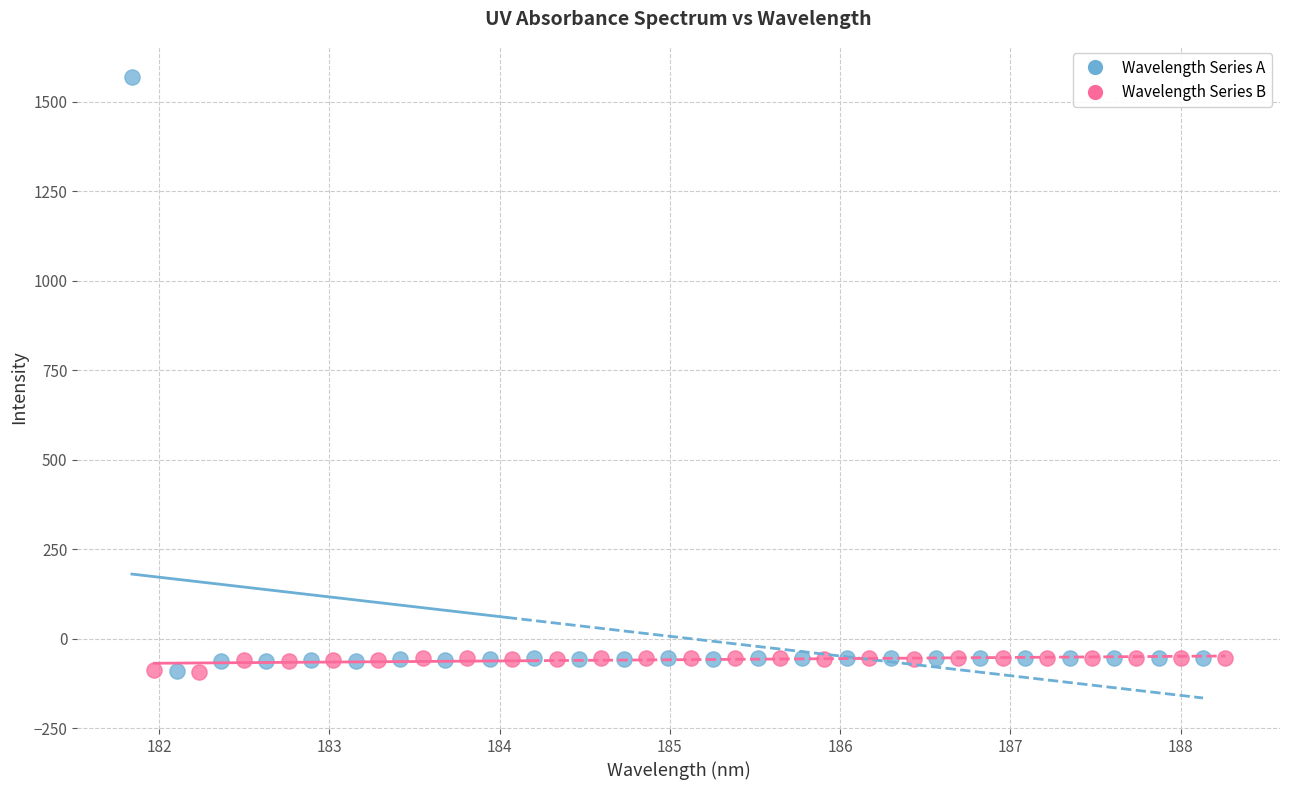

What are all the series names shown in the legend?

Wavelength Series A, Wavelength Series B